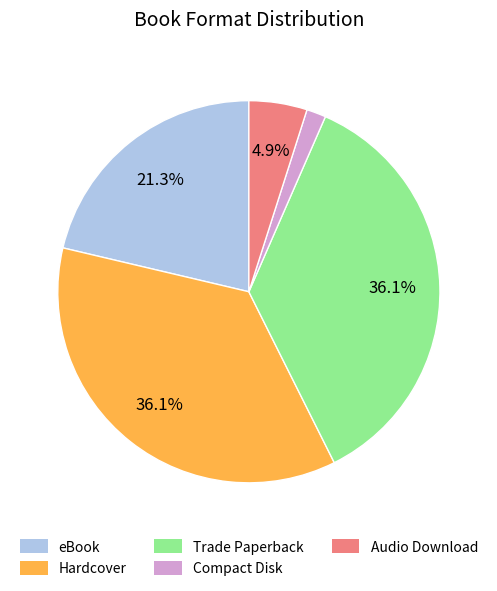

To the nearest percent, what is the average slice percentage?

20%